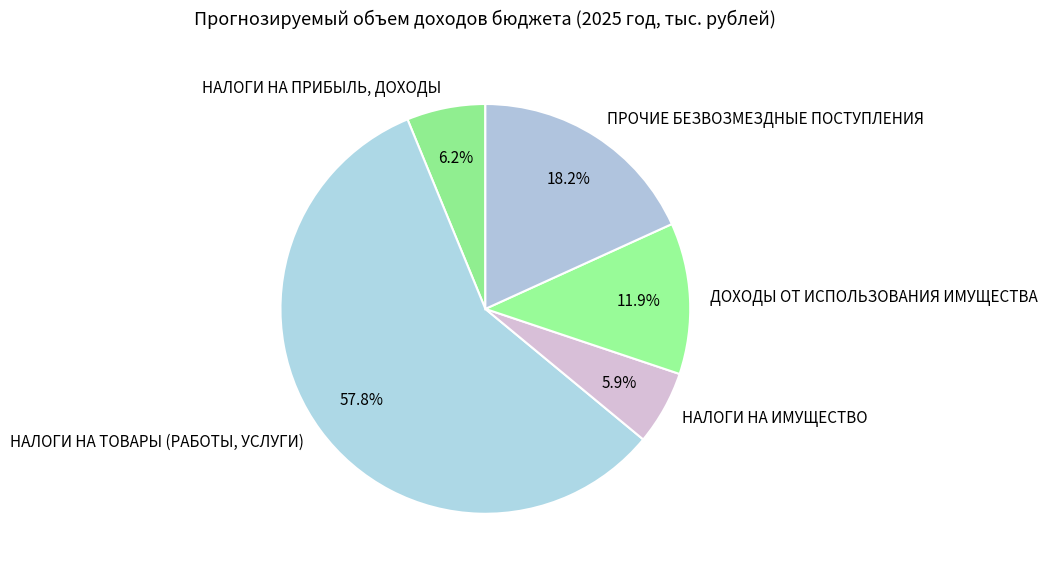

To the nearest percent, what portion does НАЛОГИ НА ТОВАРЫ (РАБОТЫ, УСЛУГИ) represent?

58%